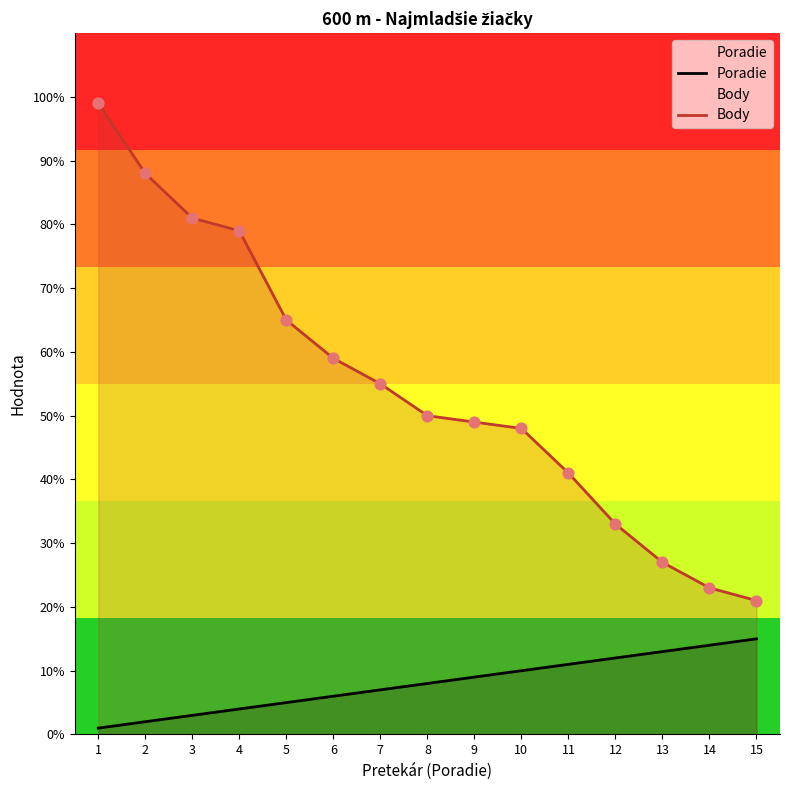

Is the value of Body at 2 greater than the value of Poradie at 4?

Yes